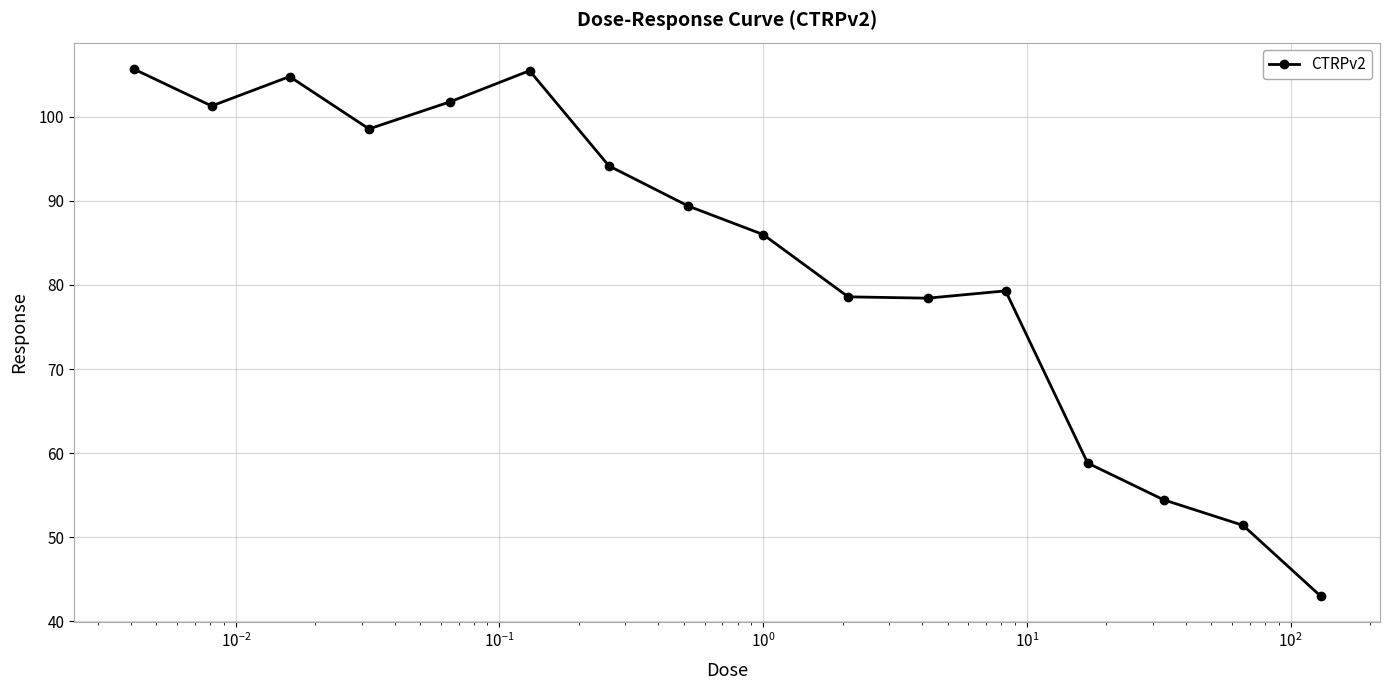

How many lines are shown in the chart?

1